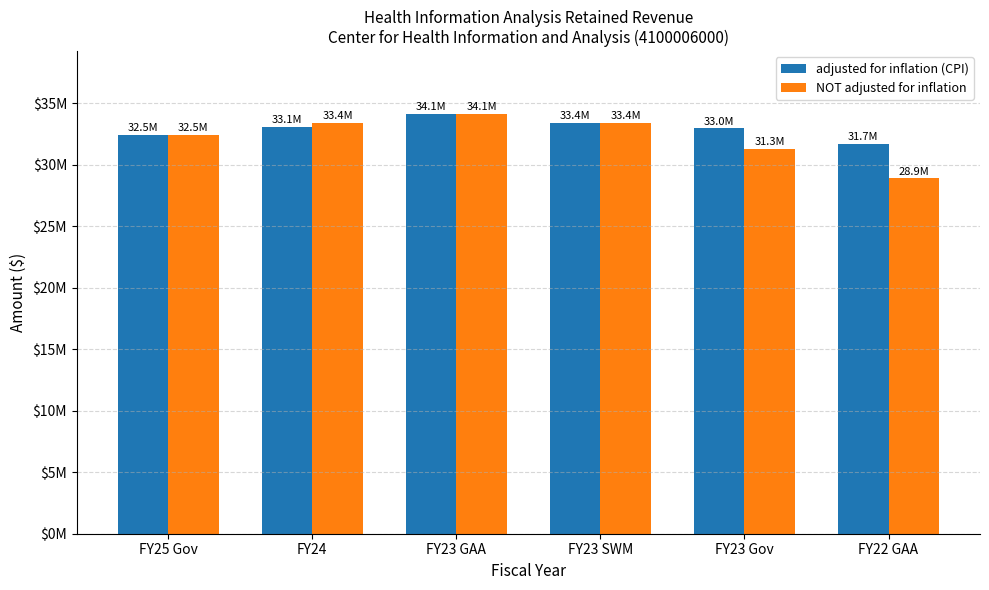

True or false: NOT adjusted for inflation has a value of 20338789 at FY24.

False